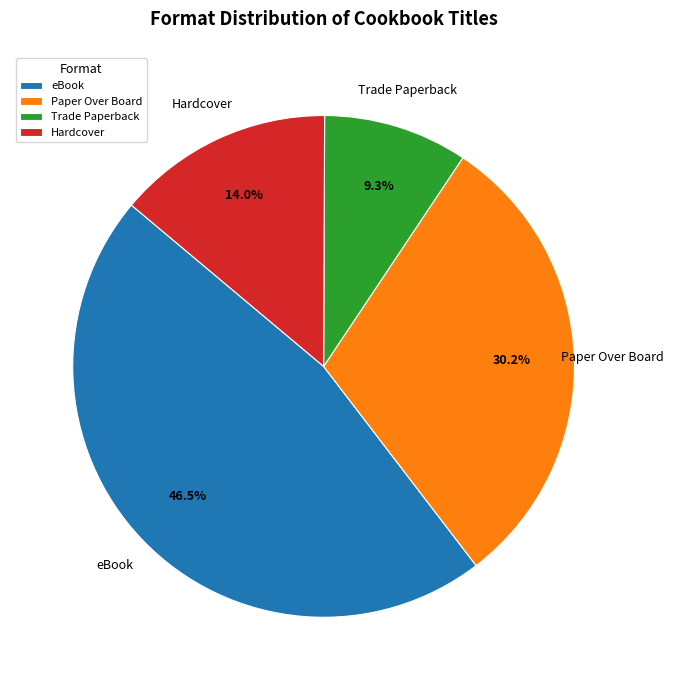

Which has a higher value, Hardcover or eBook?

eBook